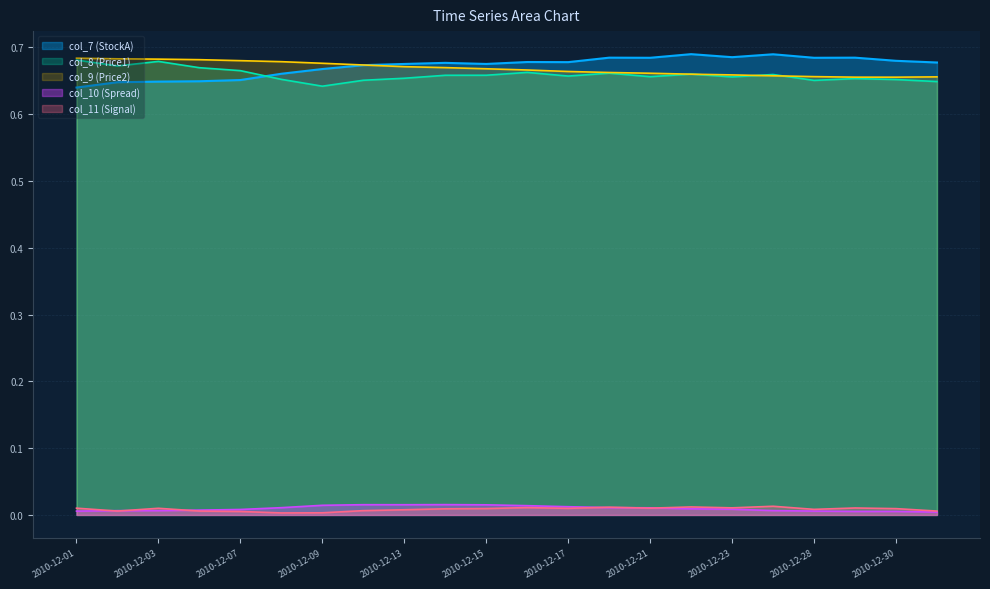

Between 2010-12-02 and 2010-12-14, which series saw the biggest shift?

col_7 (StockA)